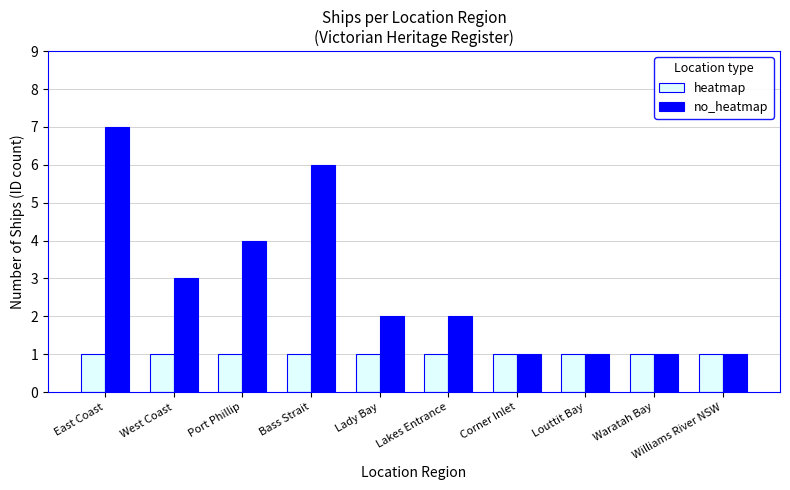

The no_heatmap series shows 4 at Port Phillip. True or false?

True